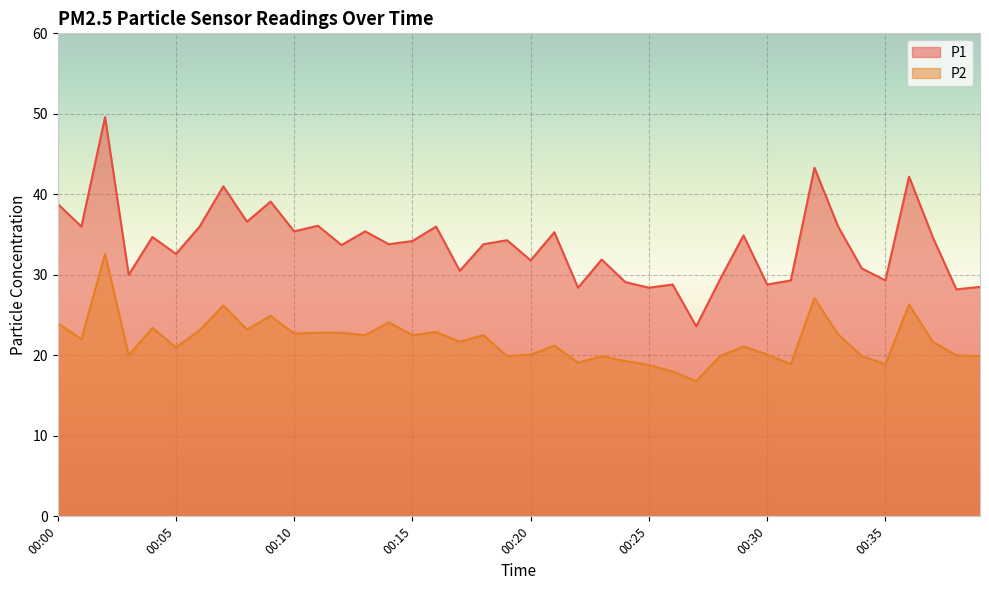

At which label is P1 closest to 36?

00:01